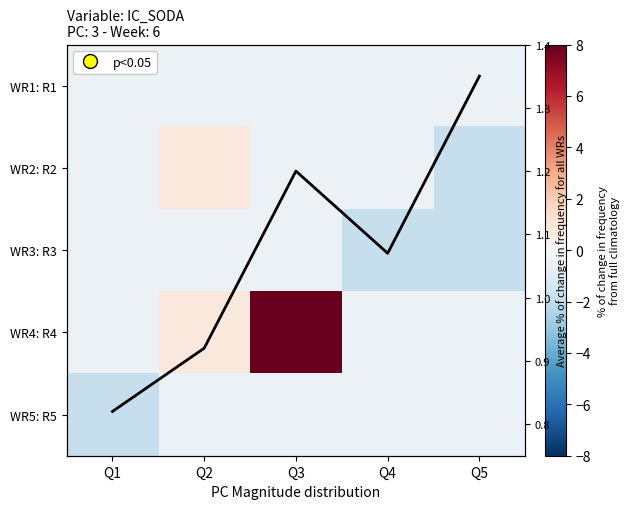

What is the smallest value displayed?

-1.8